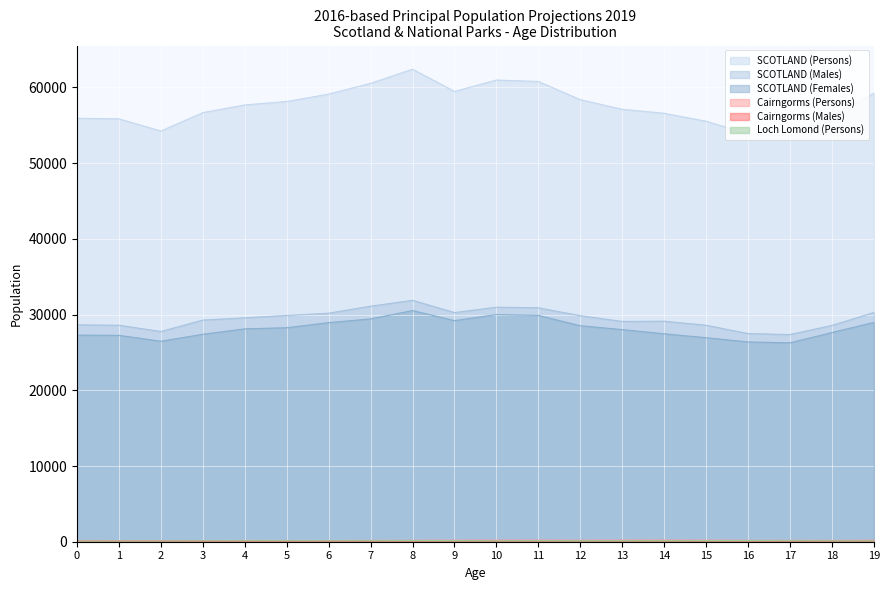

What is the spread (max minus min) of values at 10?

60878